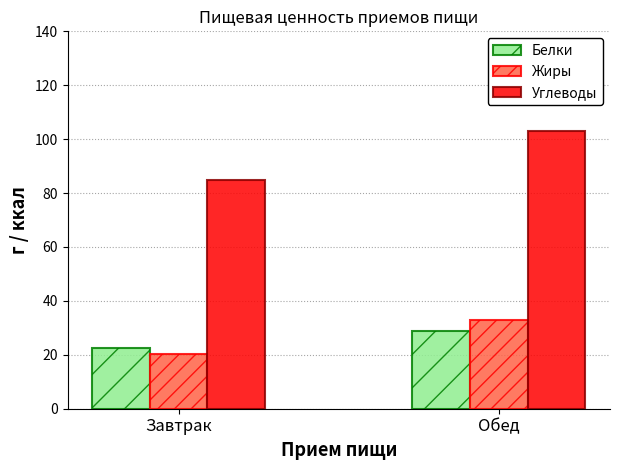

How many groups of bars are there?

2